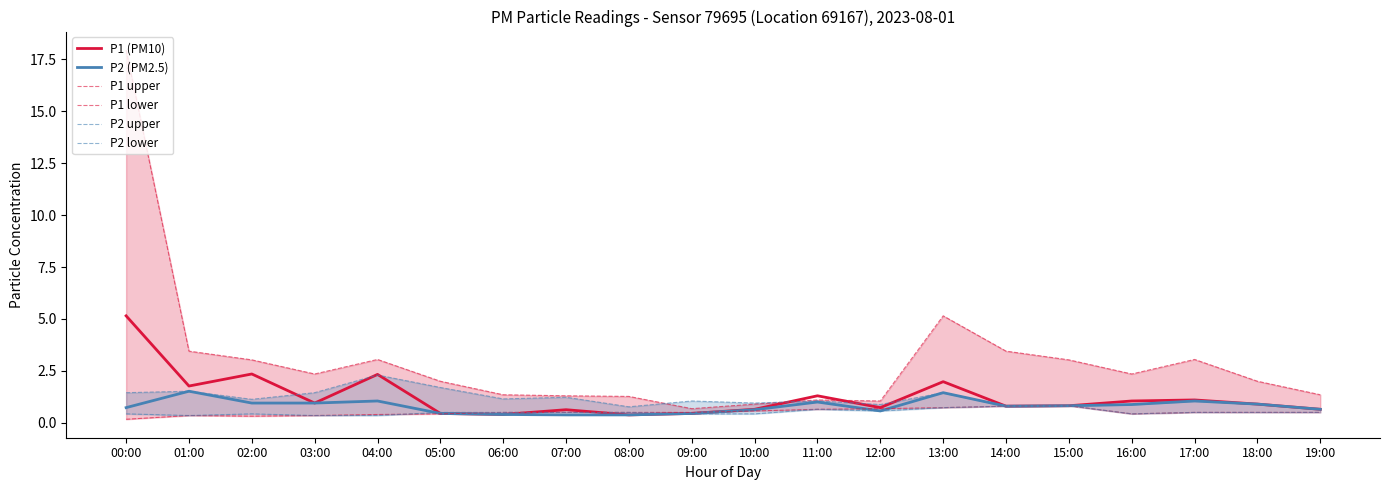

True or false: P1 upper and P2 lower cross at least once.

False